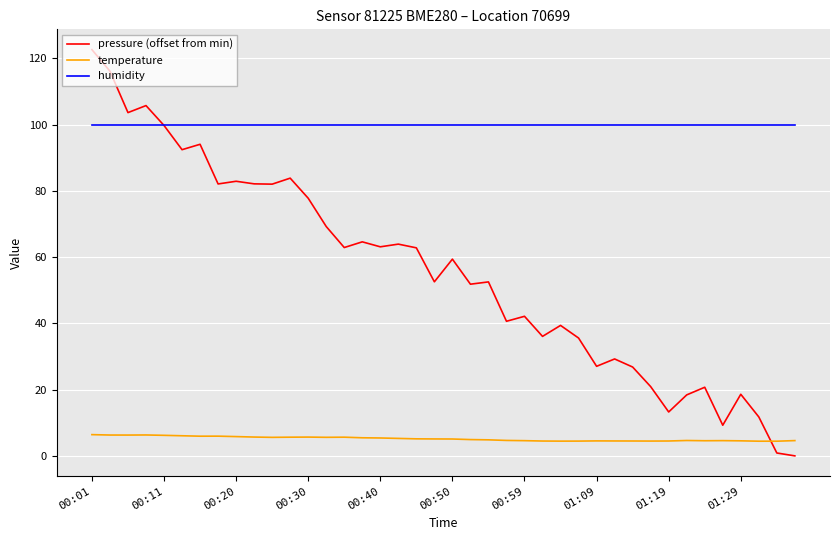

Which series has the largest total across all categories?

humidity